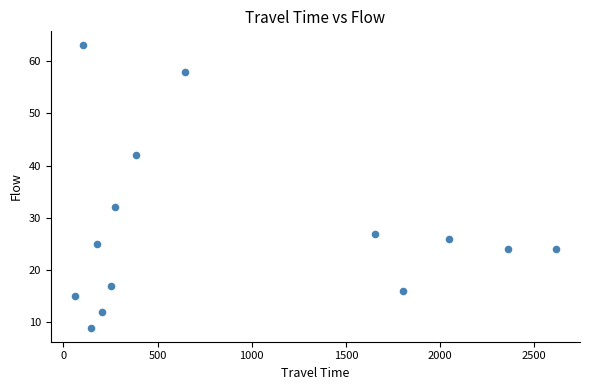

What Y value in the scatter plot is closest to 36?

32